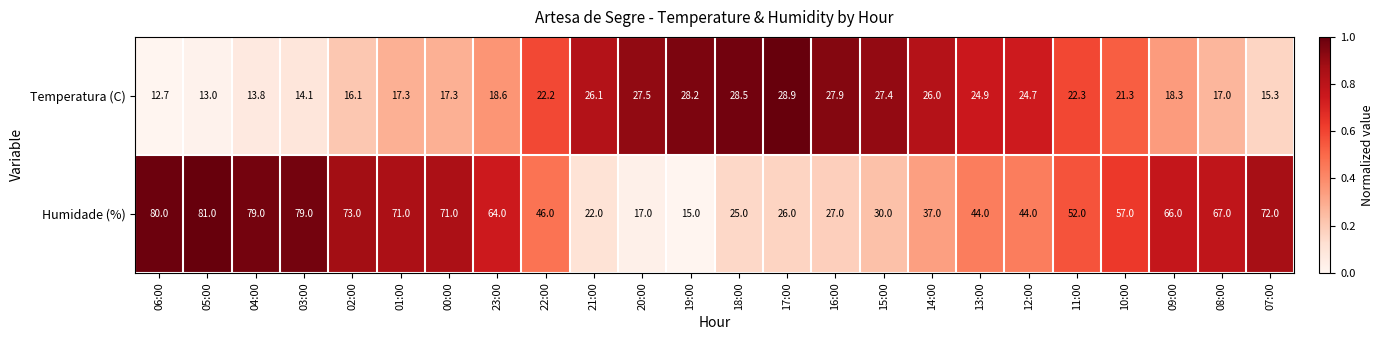

How many series are shown in this chart?

2